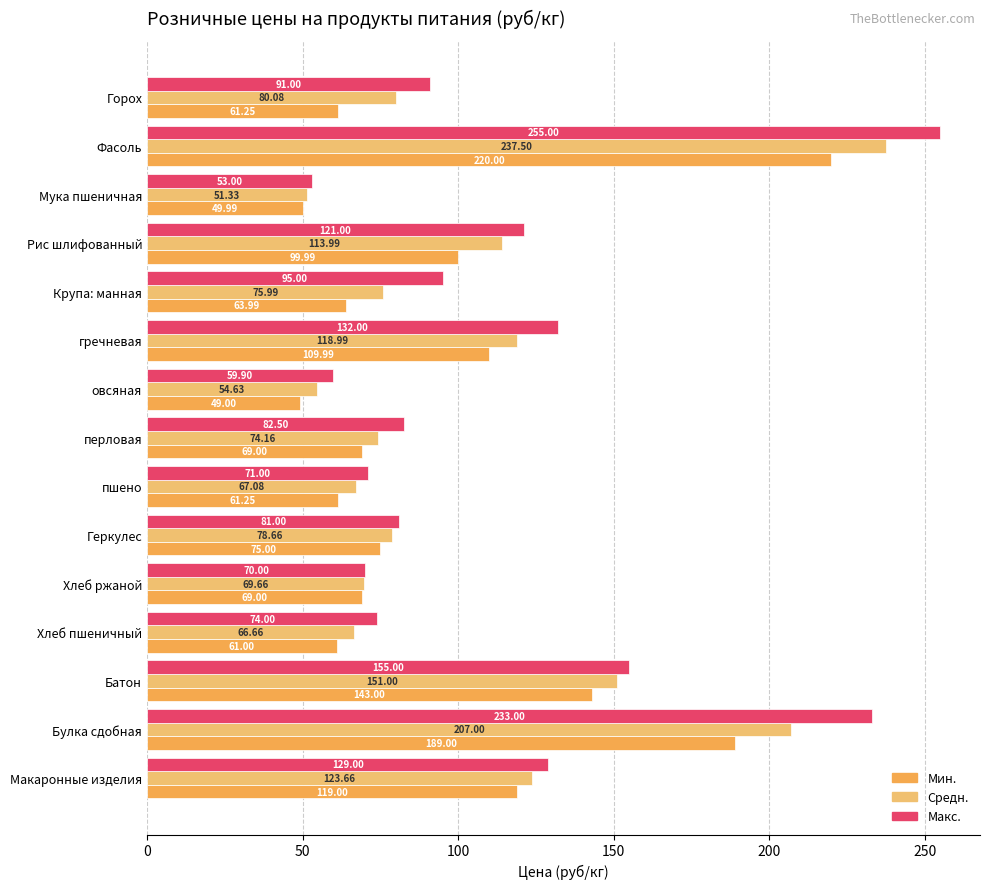

Which label corresponds to the smallest value in the chart?

овсяная